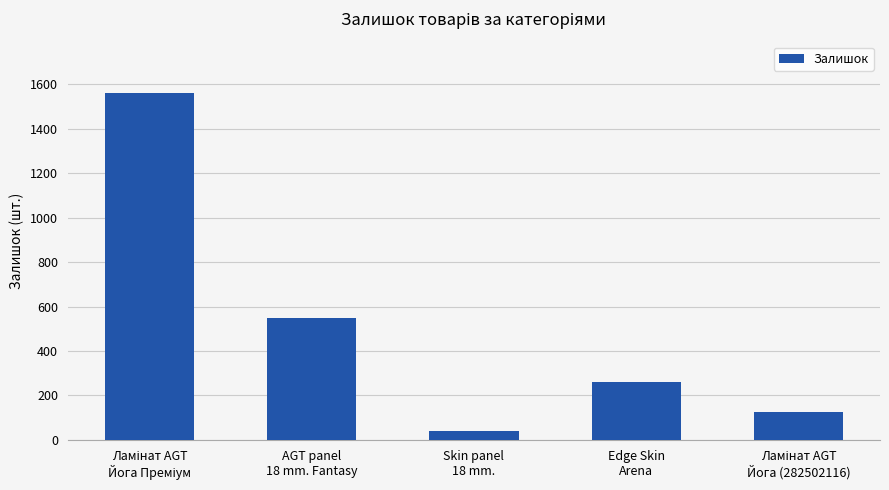

Reading left to right, list all the values displayed in this chart.

1559	550	41	260	125